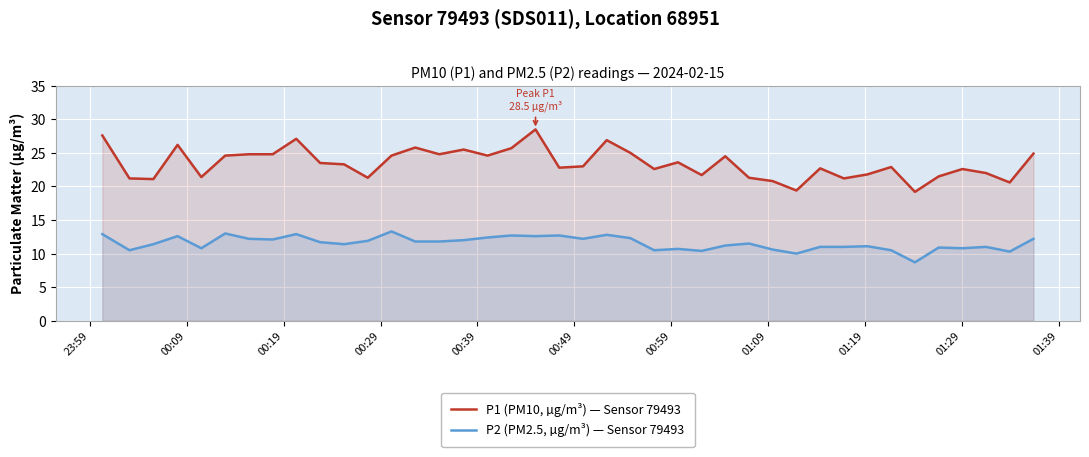

Rank the series by their maximum value, from highest to lowest.

P1 (PM10, µg/m³) — Sensor 79493, P2 (PM2.5, µg/m³) — Sensor 79493